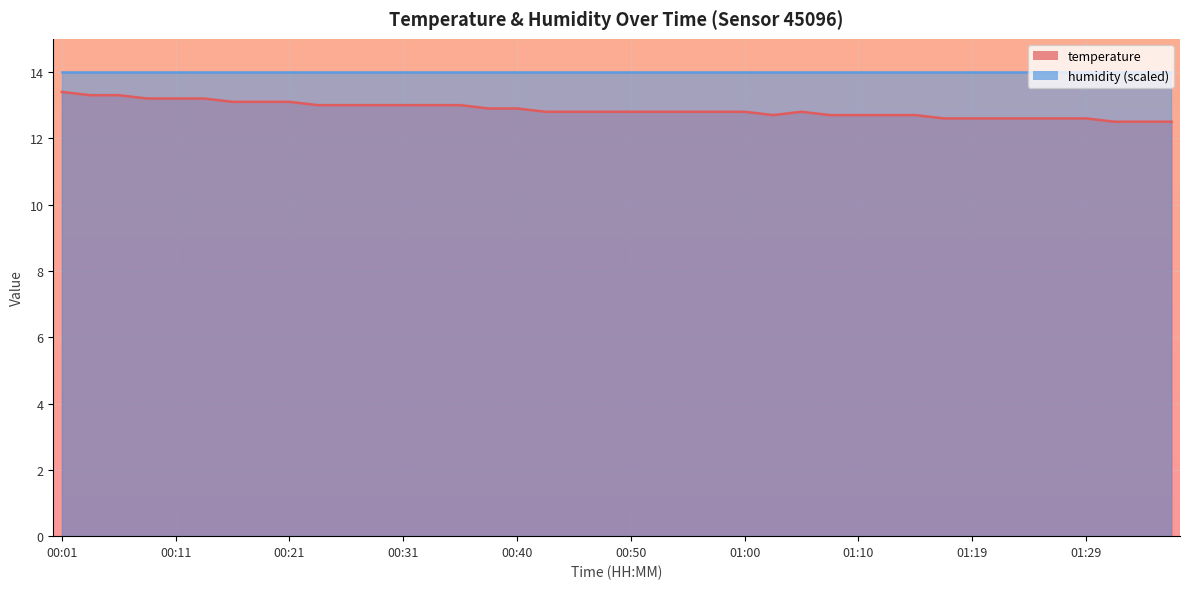

Read the value at 00:38.

12.9